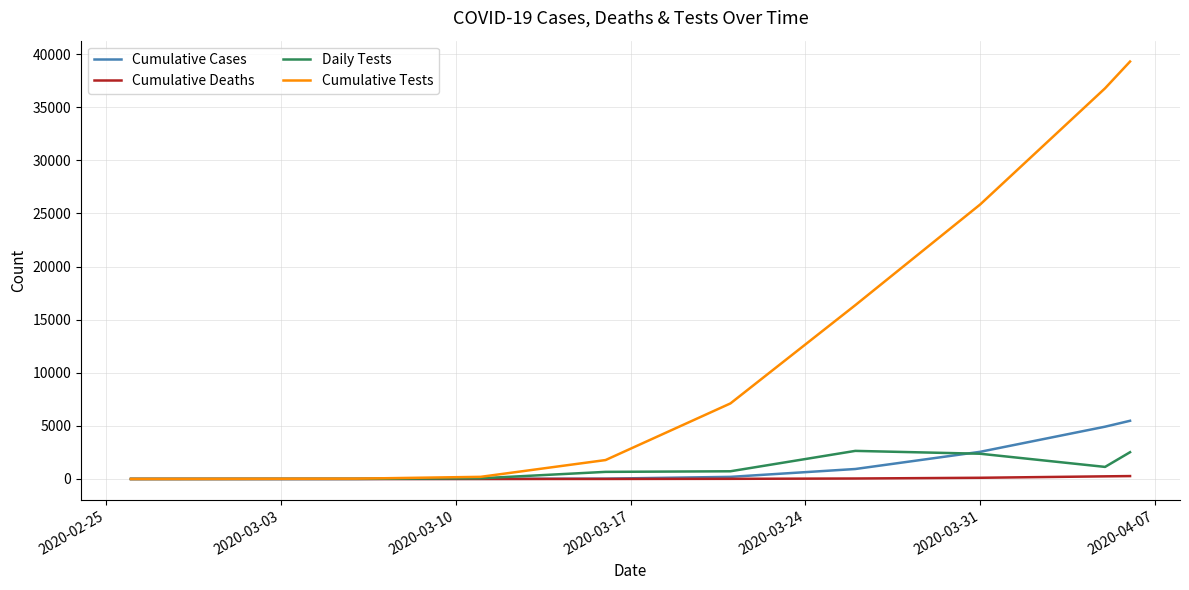

What is the highest value of the Cumulative Tests series?

39302